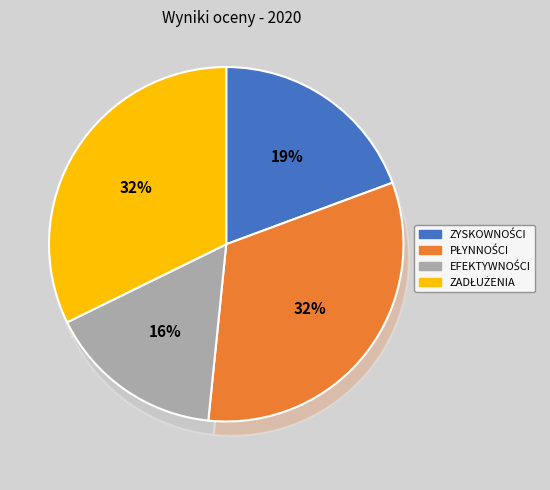

Does WSKAŹNIKI ZYSKOWNOŚCI represent more than half of the total?

No